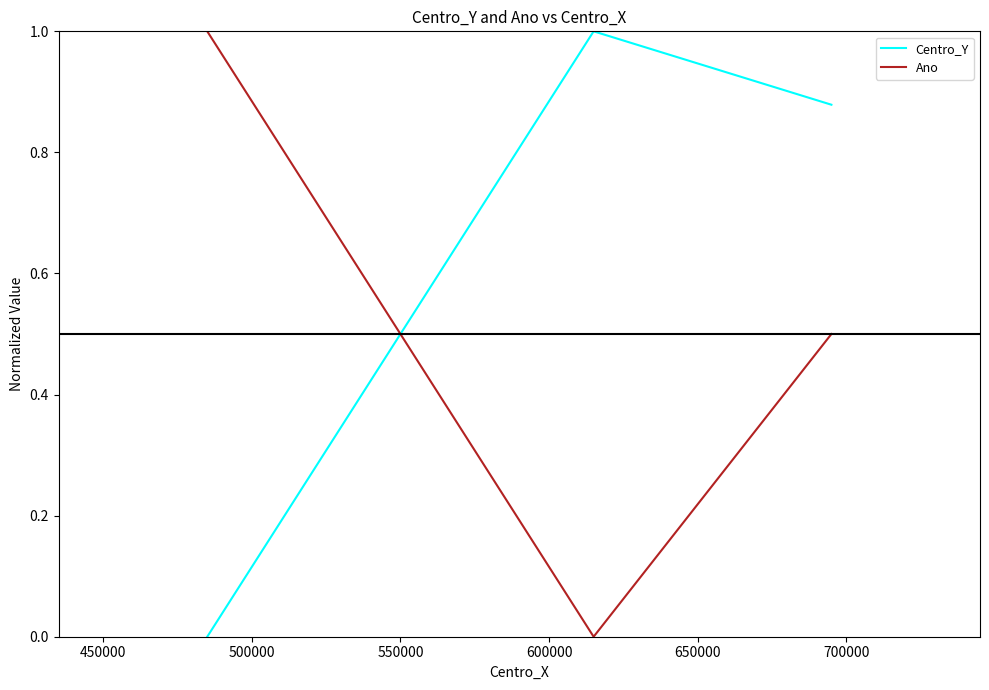

What is the average value of the Ano series?

0.5